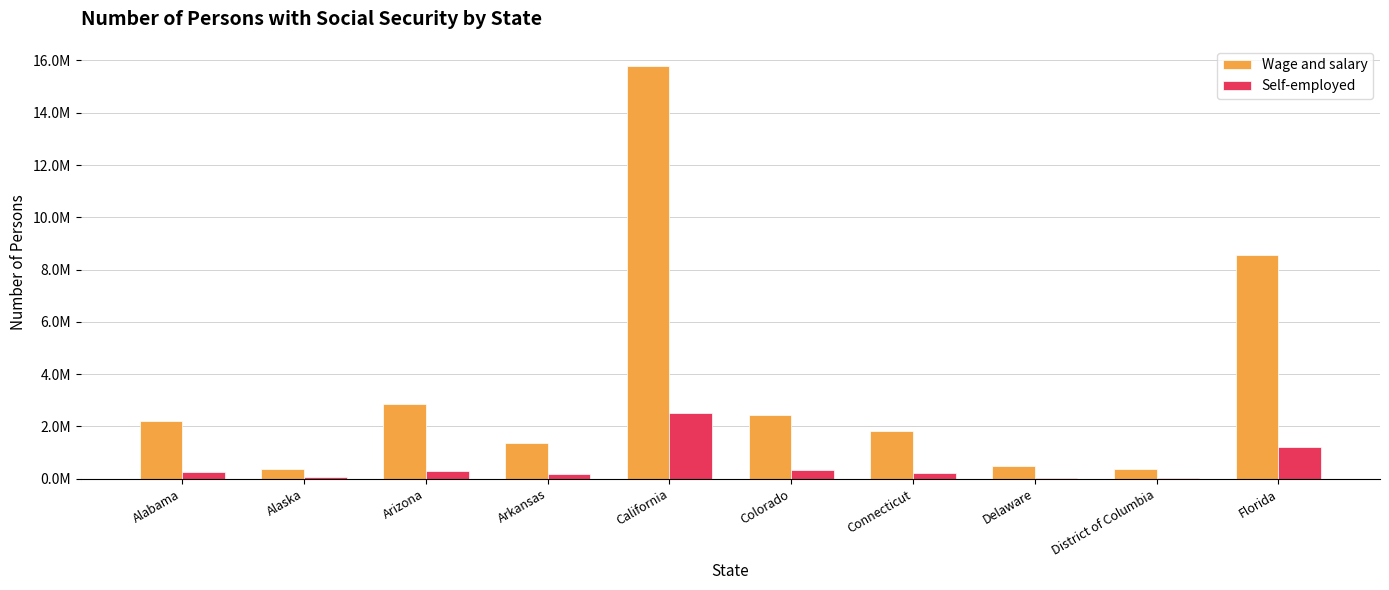

Are the bars horizontal?

No